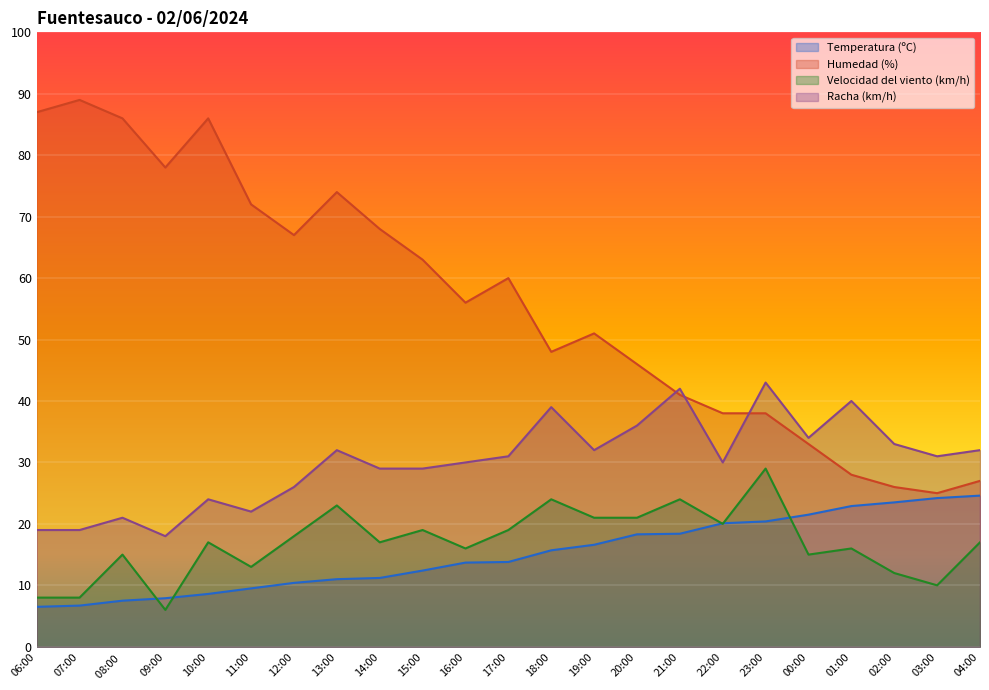

Count the number of categories in the chart.

23